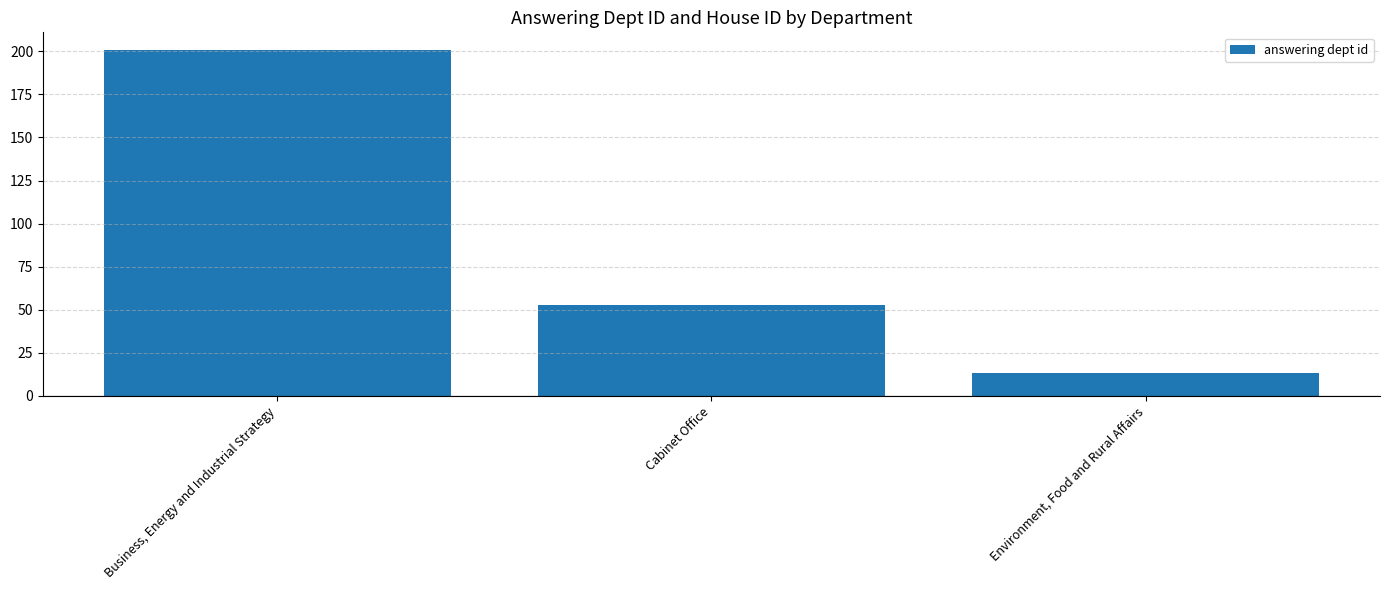

Reading left to right, list all the values displayed in this chart.

201	53	13